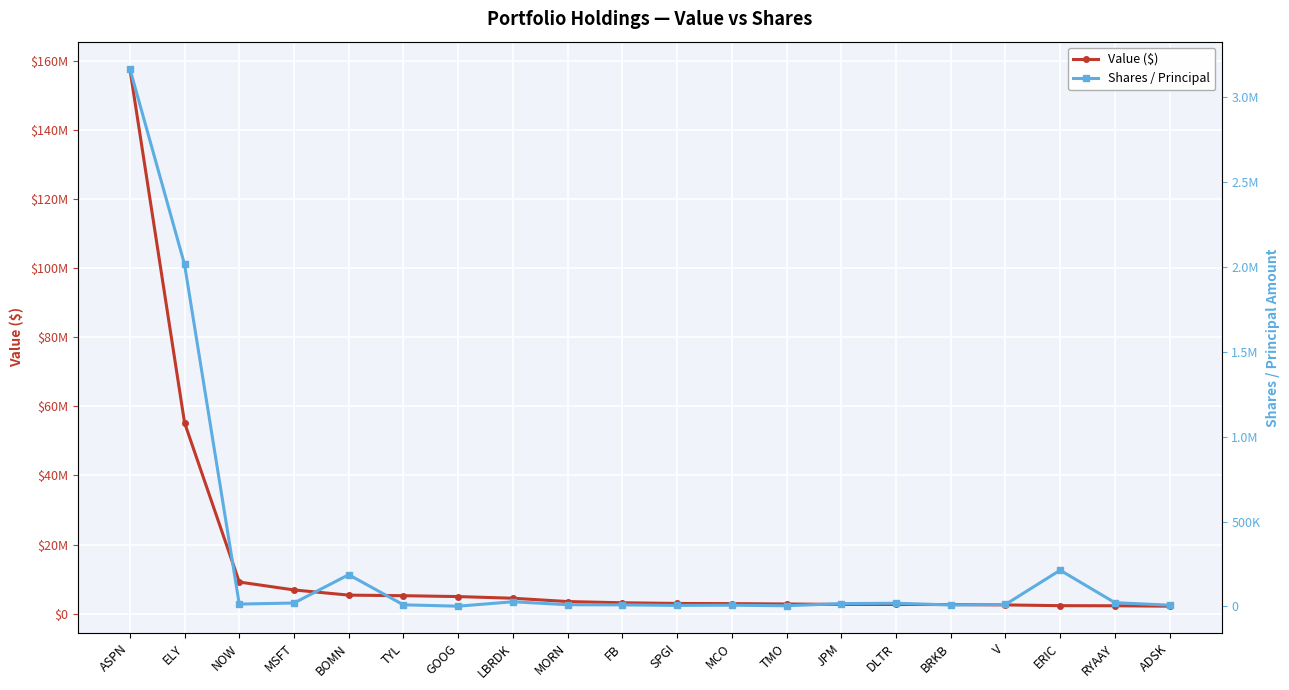

At how many categories does at least one series exceed 103696496?

1